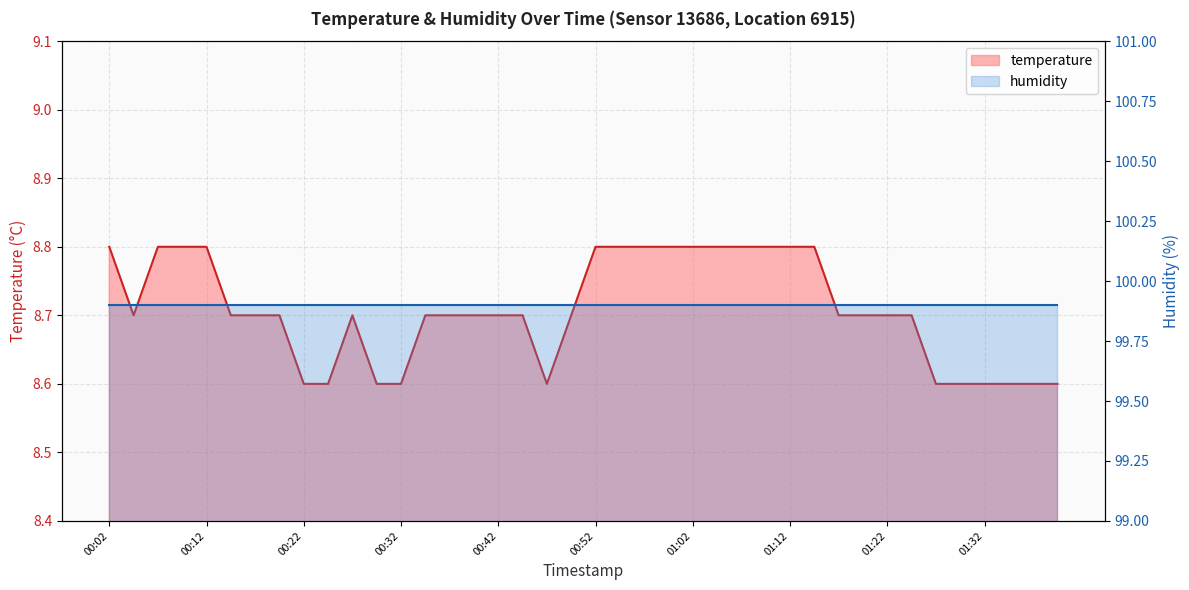

What is the label of the 11th point from the right?

01:14